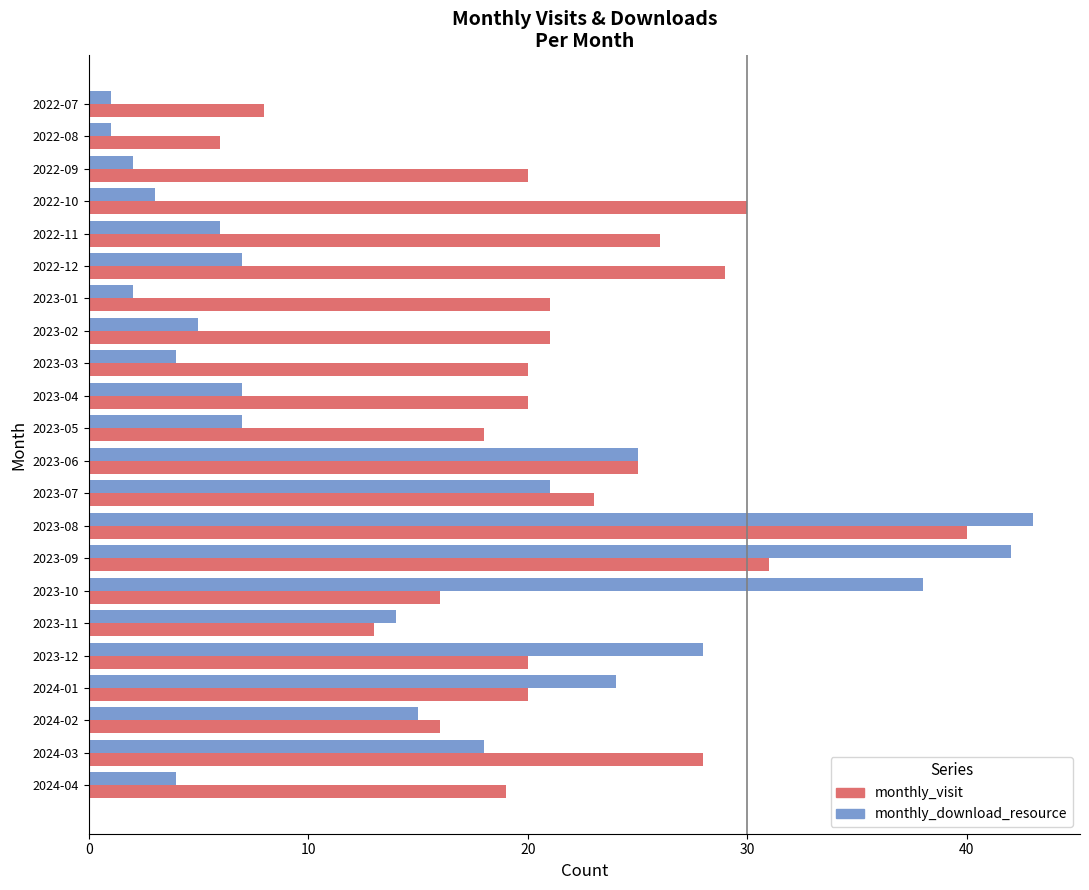

What is the difference between the second highest and second lowest values in the monthly_visit series?

23